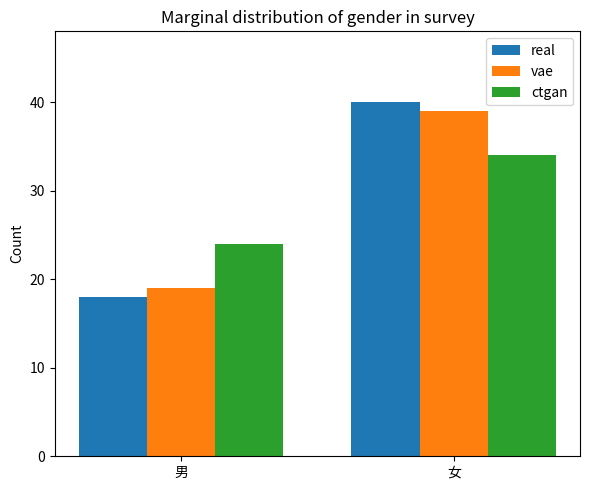

What are all the series names shown in the legend?

real, vae, ctgan